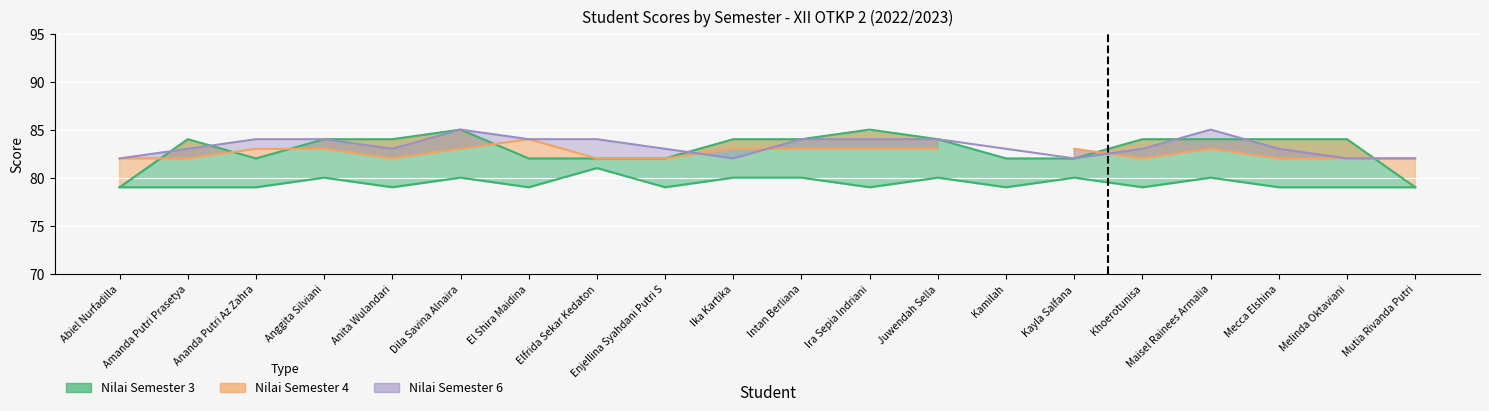

What is the sum of the Nilai Semester 6 values at Anggita Silviani and Mecca Elshina?

167